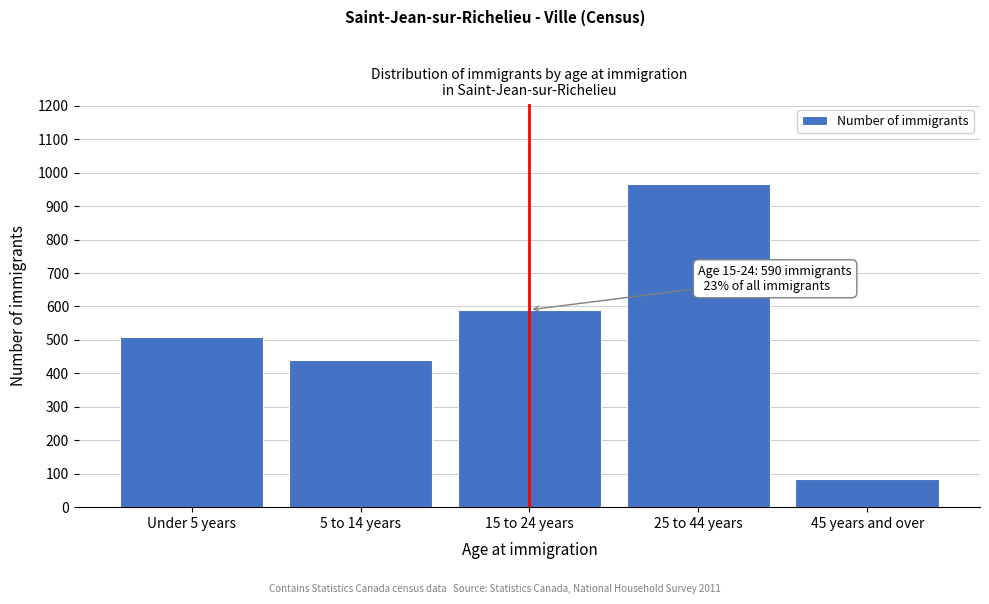

Reading left to right, what are all the values shown in this chart?

510	440	590	965	85